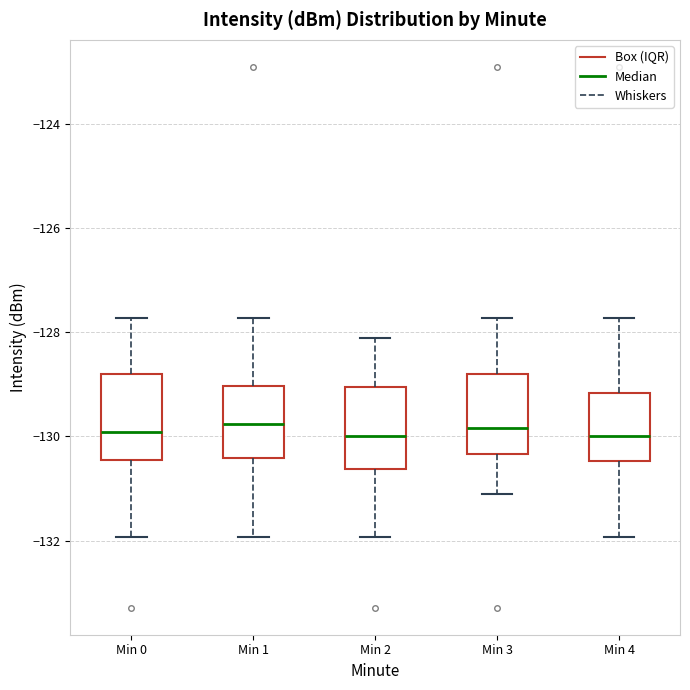

Reading left to right, transcribe this box plot: for each box, give where its median line is, the range the box spans, and where its two whiskers end, as read against the y-axis. The values are not printed on the chart, so give them approximately, as read against the axis.

Min 0: median -130.0, box -130.4 to -128.8, whiskers -132.0 to -127.8
Min 1: median -129.8, box -130.4 to -129.0, whiskers -132.0 to -127.8
Min 2: median -130.0, box -130.6 to -129.0, whiskers -132.0 to -128.2
Min 3: median -129.8, box -130.4 to -128.8, whiskers -131.2 to -127.8
Min 4: median -130.0, box -130.4 to -129.2, whiskers -132.0 to -127.8